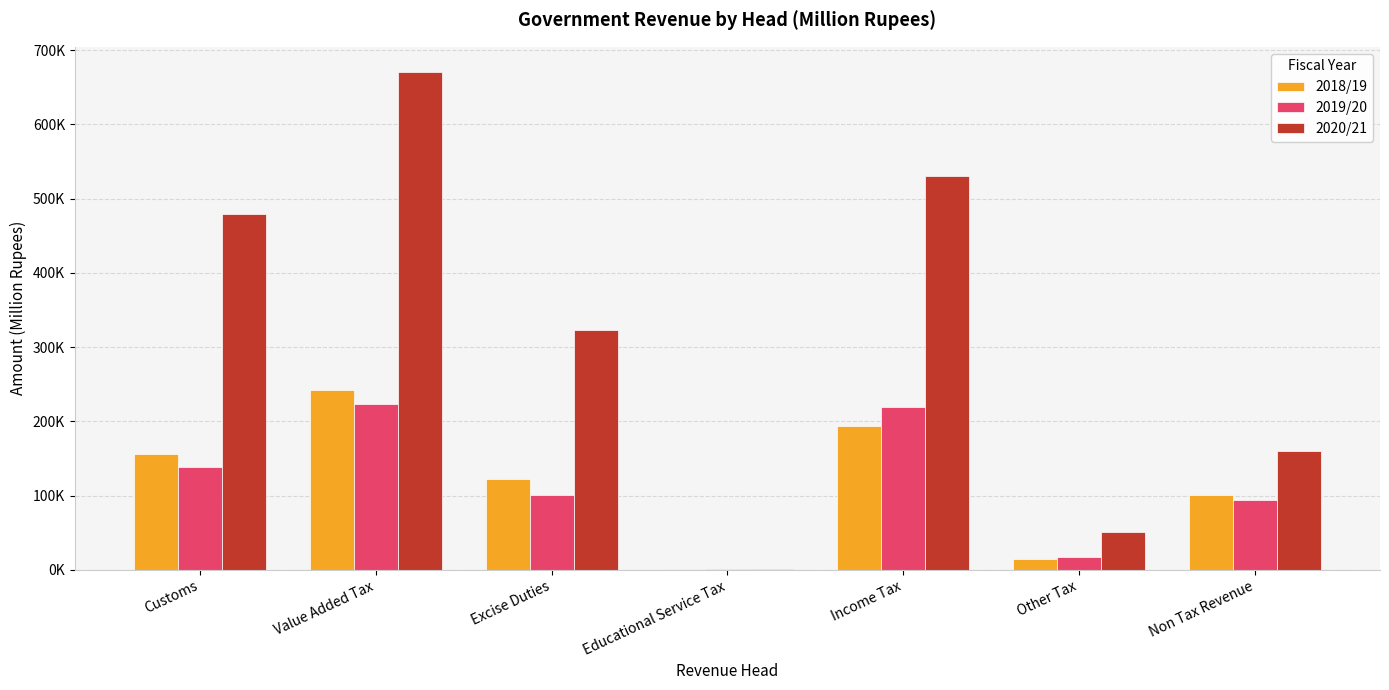

At which category is the sum across all series the highest?

Value Added Tax